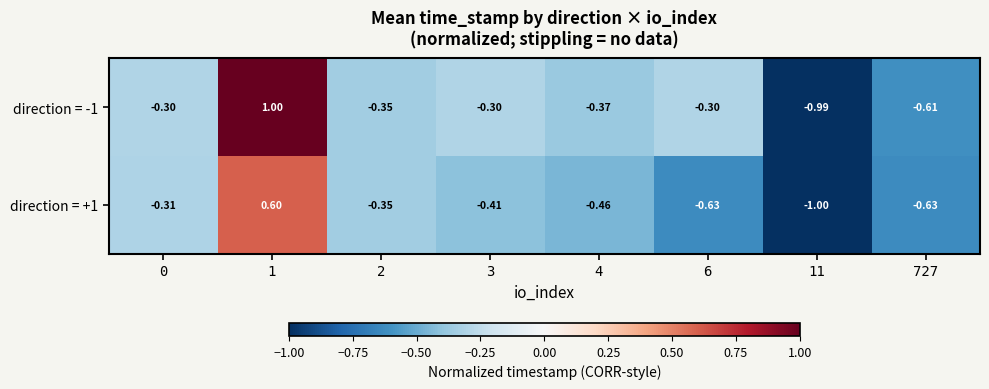

Is the value of direction = -1 at 3 greater than the value of direction = +1 at 1?

No